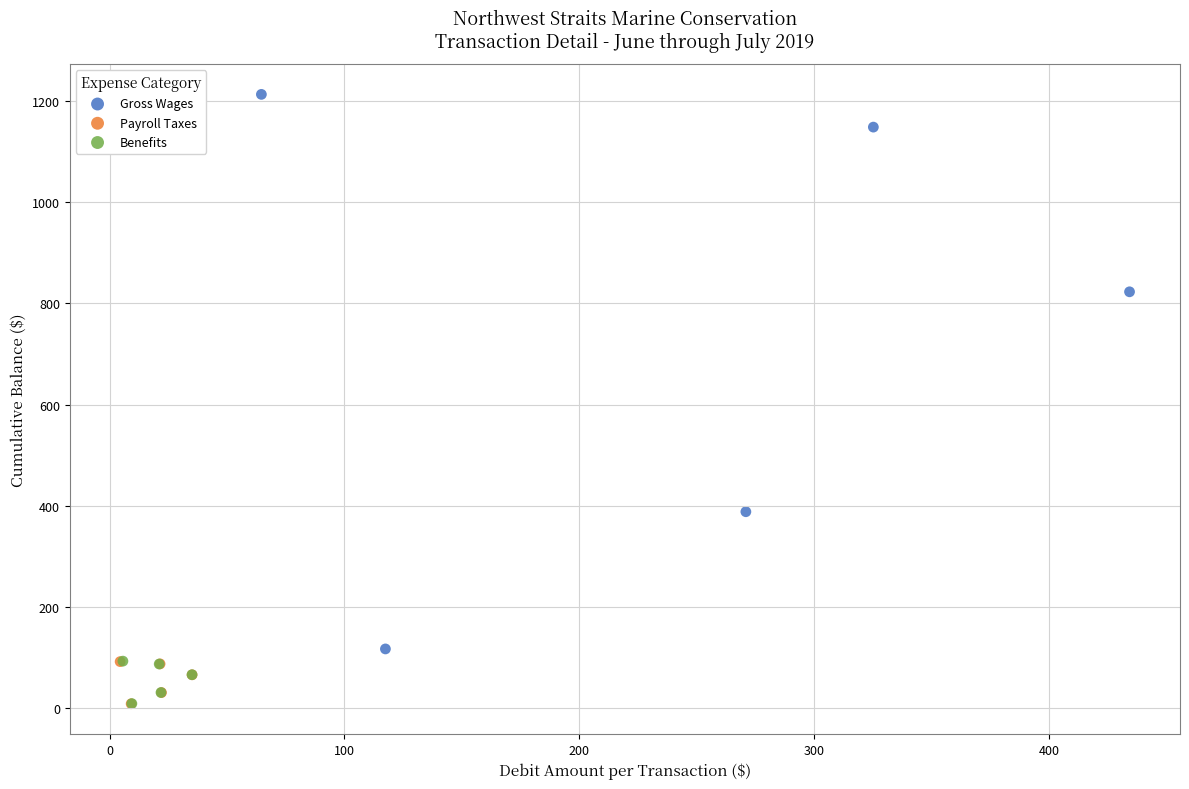

Which series has the widest spread of Y values?

Gross Wages